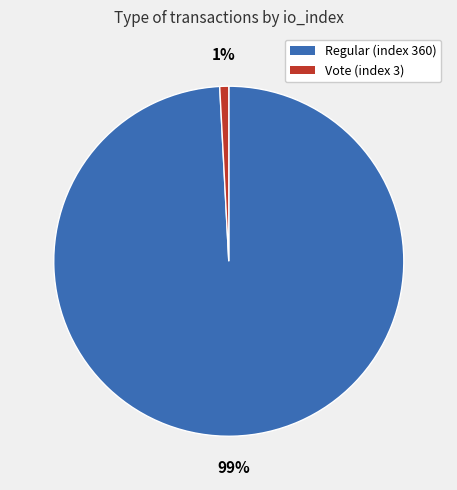

To the nearest percent, what portion does Vote (index 3) represent?

1%